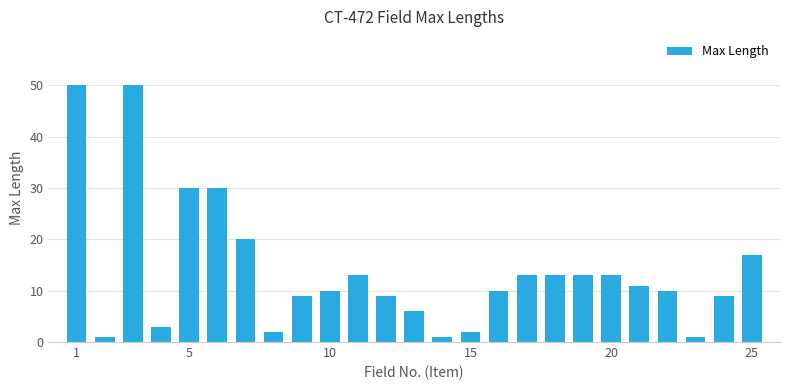

What is the value of the 15th bar from the left?

2